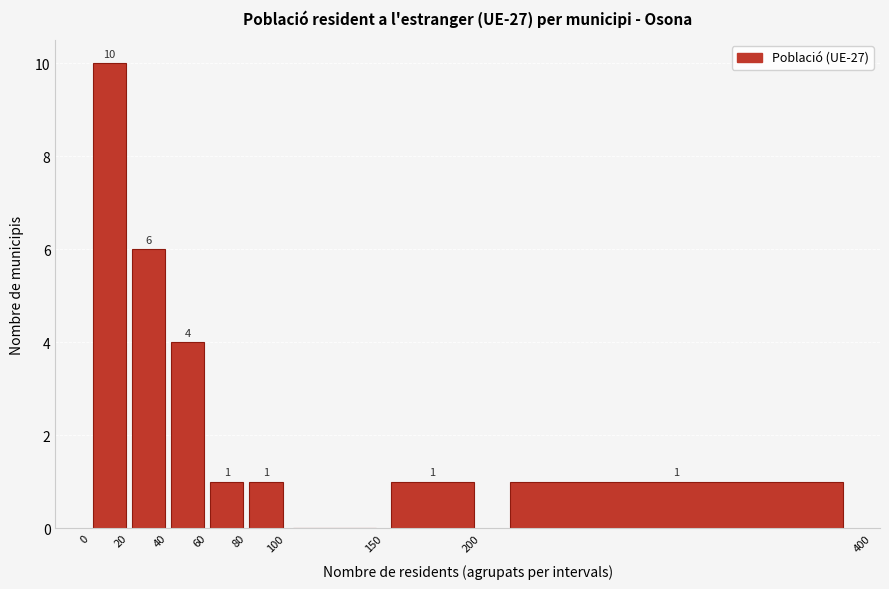

Which range on the x-axis has the tallest bar?

0 to 20